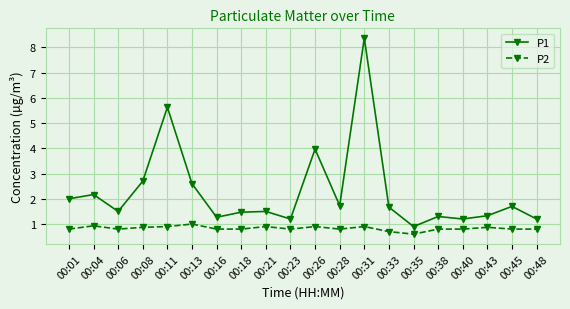

Reading right to left, transcribe all the data shown in this chart.

P1: 00:48=1.2	00:45=1.7	00:43=1.3	00:40=1.2	00:38=1.3	00:35=0.9	00:33=1.7	00:31=8.4	00:28=1.7	00:26=4.0	00:23=1.2	00:21=1.5	00:18=1.5	00:16=1.3	00:13=2.6	00:11=5.6	00:08=2.7	00:06=1.5	00:04=2.2	00:01=2.0
P2: 00:48=0.8	00:45=0.8	00:43=0.9	00:40=0.8	00:38=0.8	00:35=0.6	00:33=0.7	00:31=0.9	00:28=0.8	00:26=0.9	00:23=0.8	00:21=0.9	00:18=0.8	00:16=0.8	00:13=1.0	00:11=0.9	00:08=0.9	00:06=0.8	00:04=0.9	00:01=0.8